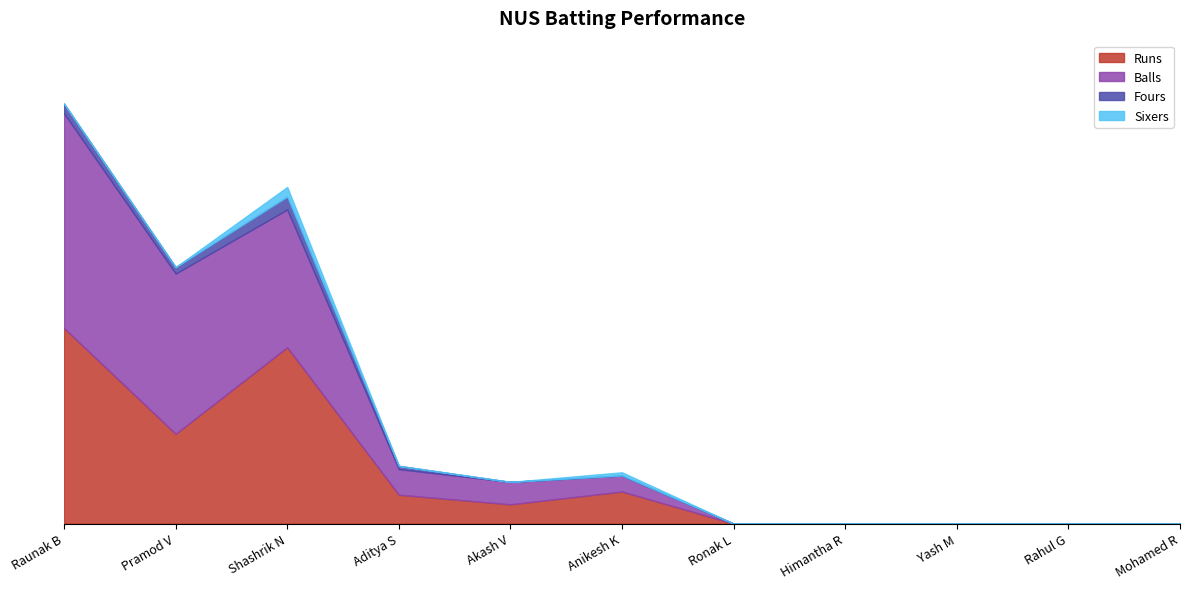

List the series in order of their peak value, highest first.

Balls, Runs, Fours, Sixers